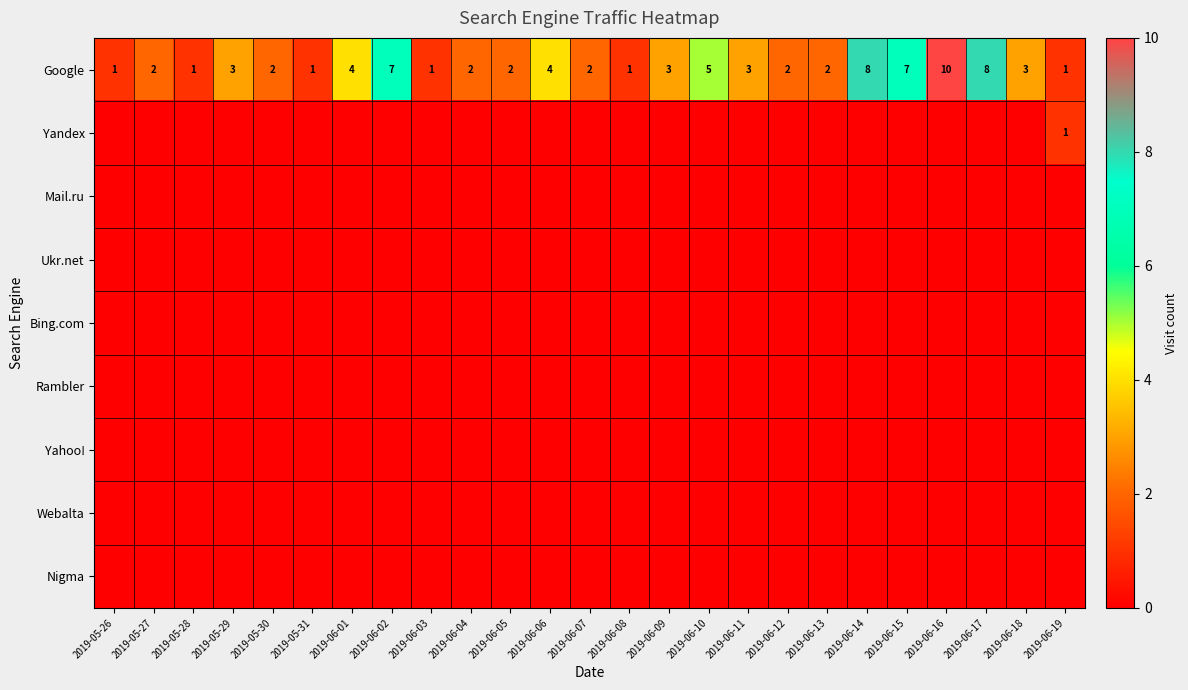

What is the difference between the Google values at 2019-06-15 and 2019-05-28?

6